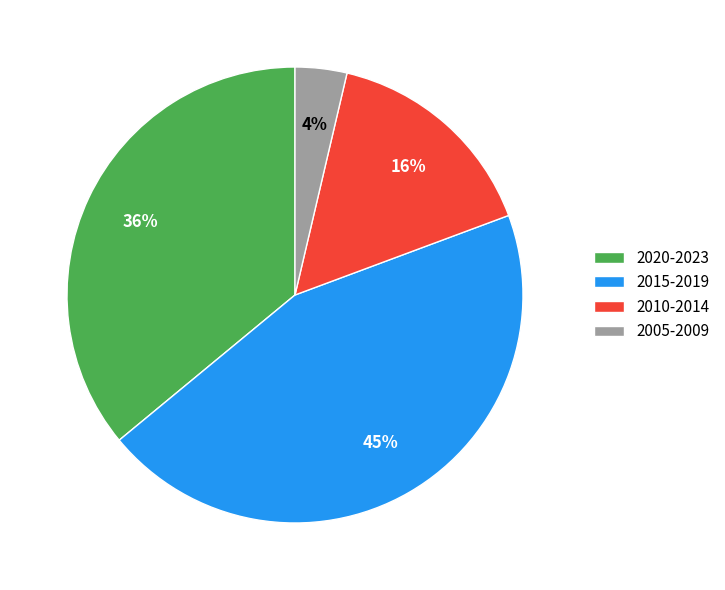

To the nearest percent, what is the average slice percentage?

25%